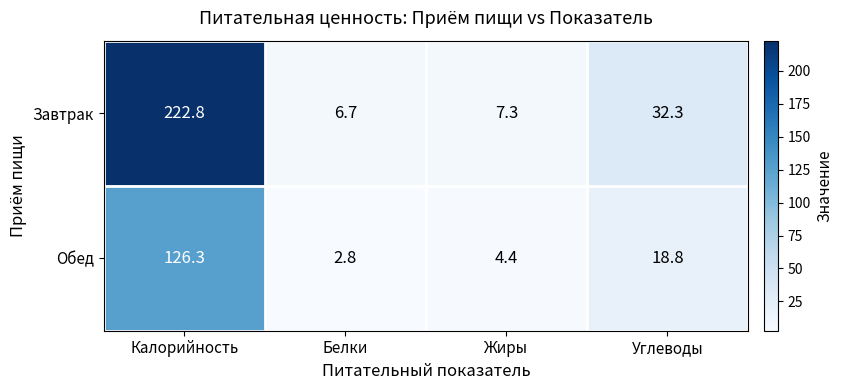

The value of Завтрак at Калорийность is 222.8. True or false?

True